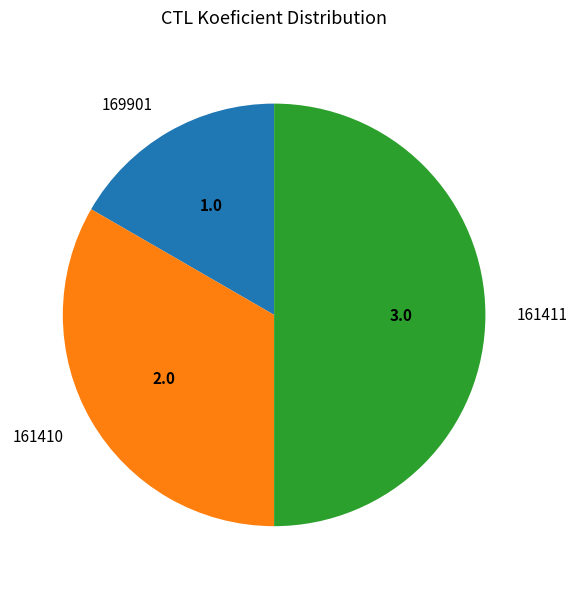

Is it true that 169901 is 3% of the pie?

False